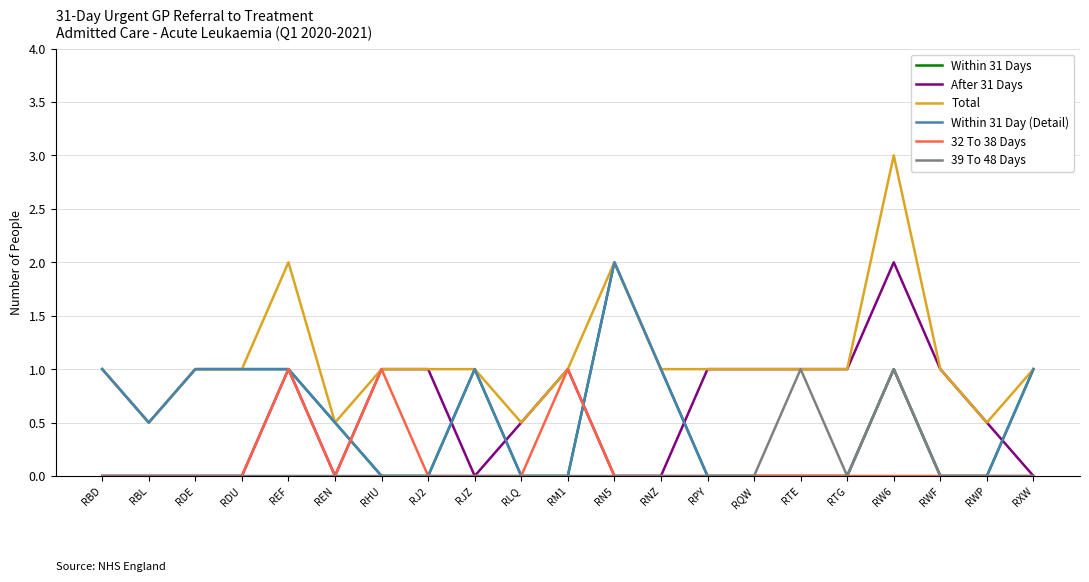

What is the difference between the second highest and second lowest values in the 39 To 48 Days series?

1.0